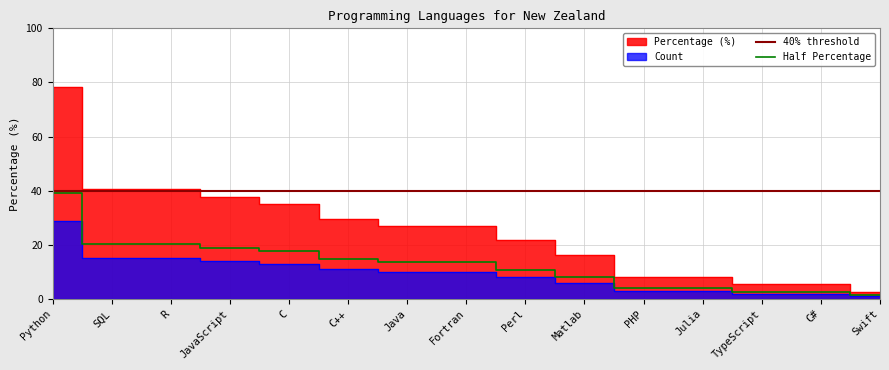

Rank the categories by value from highest to lowest.

Python, SQL, R, JavaScript, C, C++, Java, Fortran, Perl, Matlab, PHP, Julia, TypeScript, C#, Swift